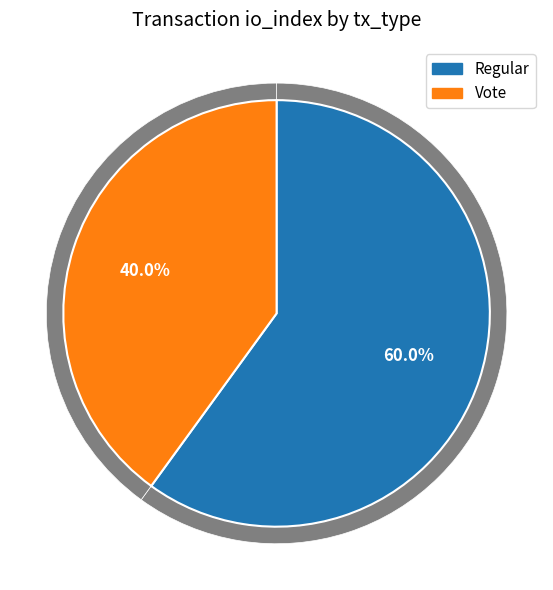

To the nearest percent, what is the difference between the largest and smallest slice percentages?

20%